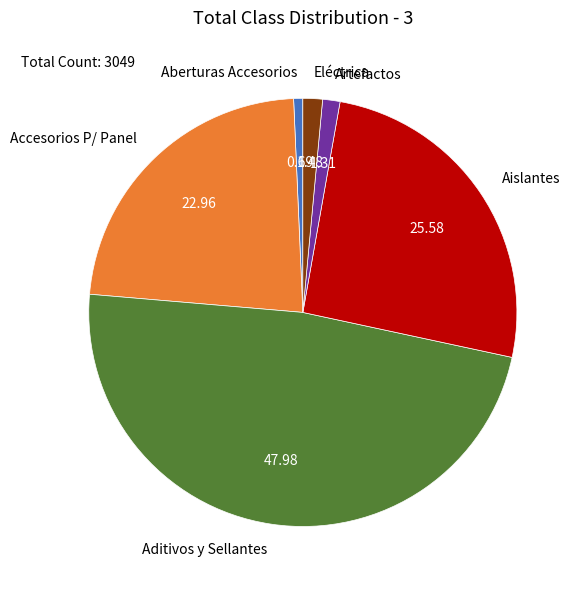

Is the sum of Eléctrica and Aberturas Accesorios greater than half?

No